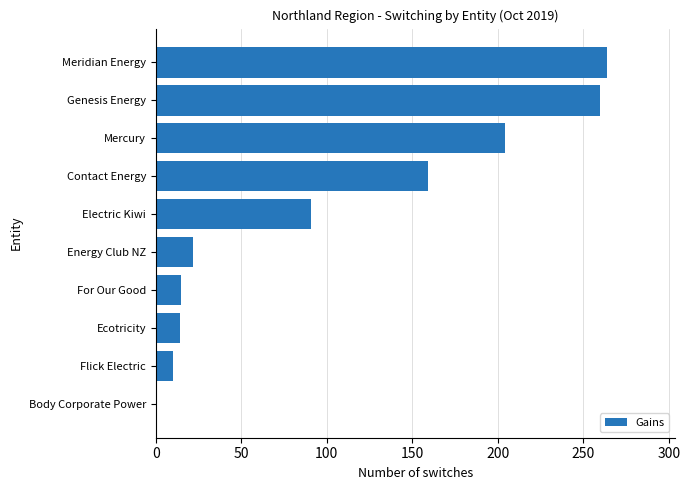

What is the sum of all values?

1040